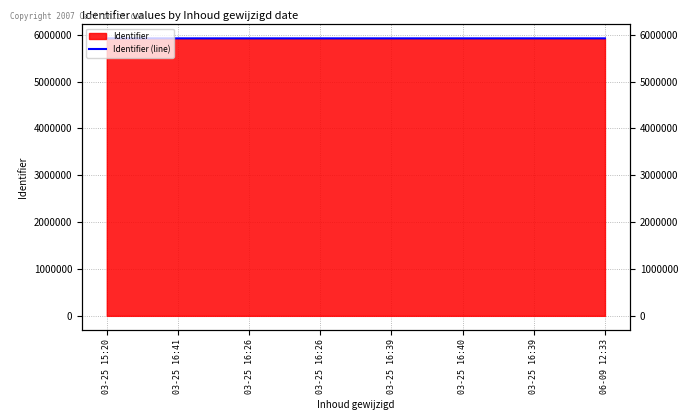

At which label does the data first exceed 5920597?

03-25 16:26